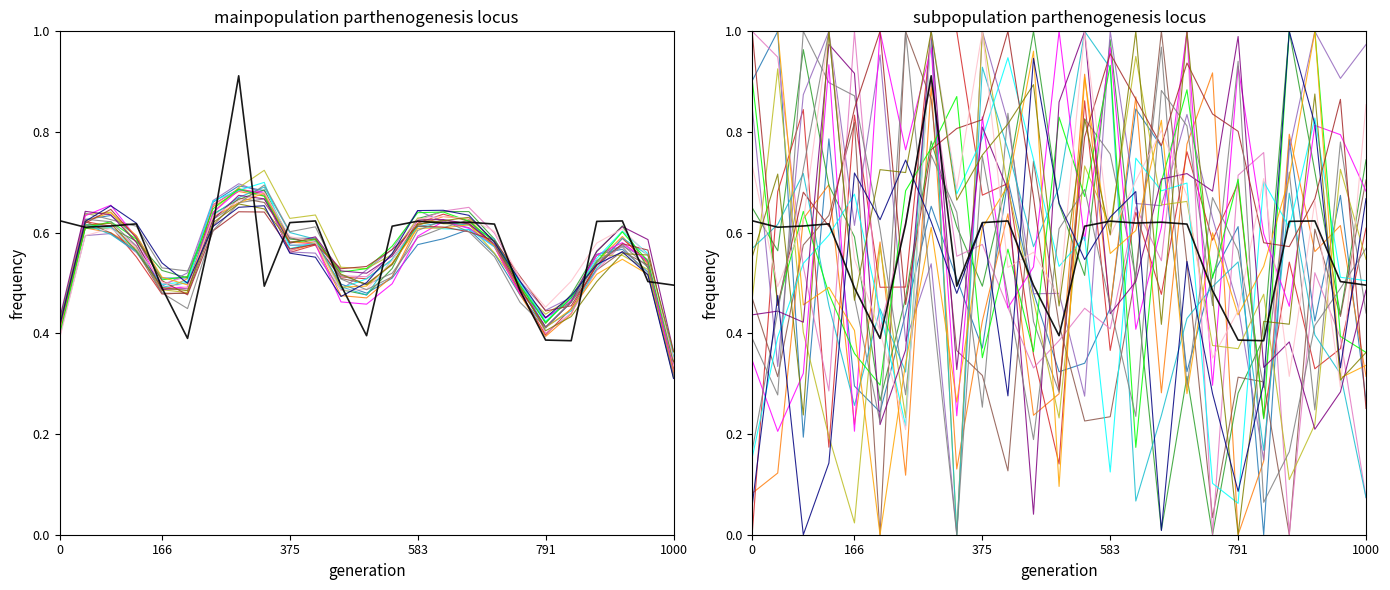

What is the sum of all values?

14.1